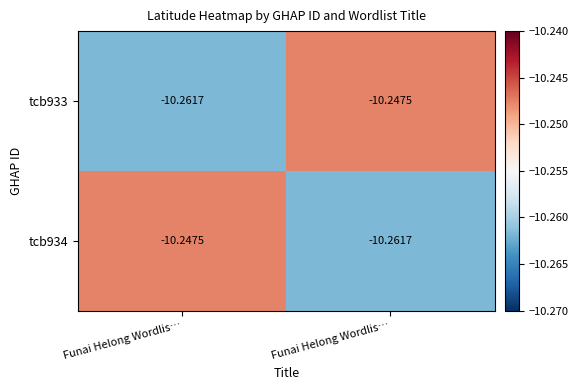

Reading right to left, what are all the values shown in this chart?

tcb933: Funai Helong Wordlis…=-10.2	Funai Helong Wordlis…=-10.3
tcb934: Funai Helong Wordlis…=-10.3	Funai Helong Wordlis…=-10.2